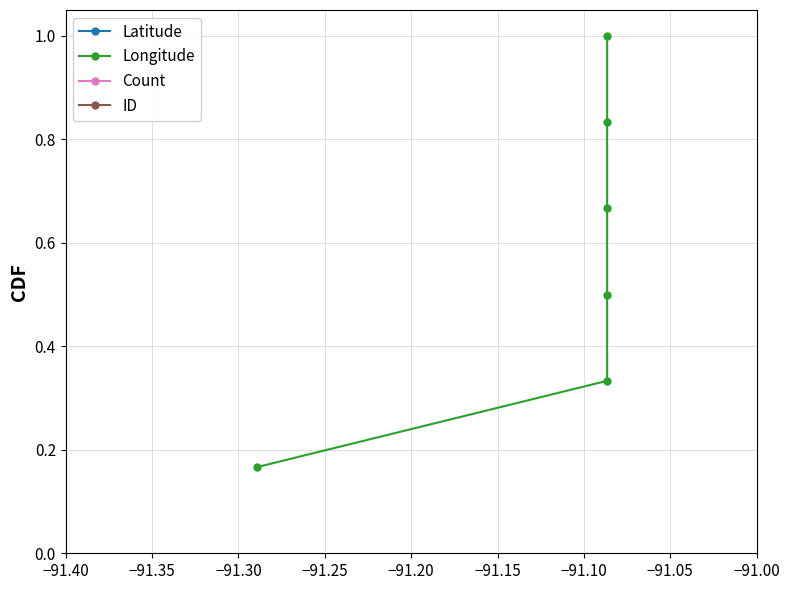

Which series has the largest range (max minus min)?

Latitude